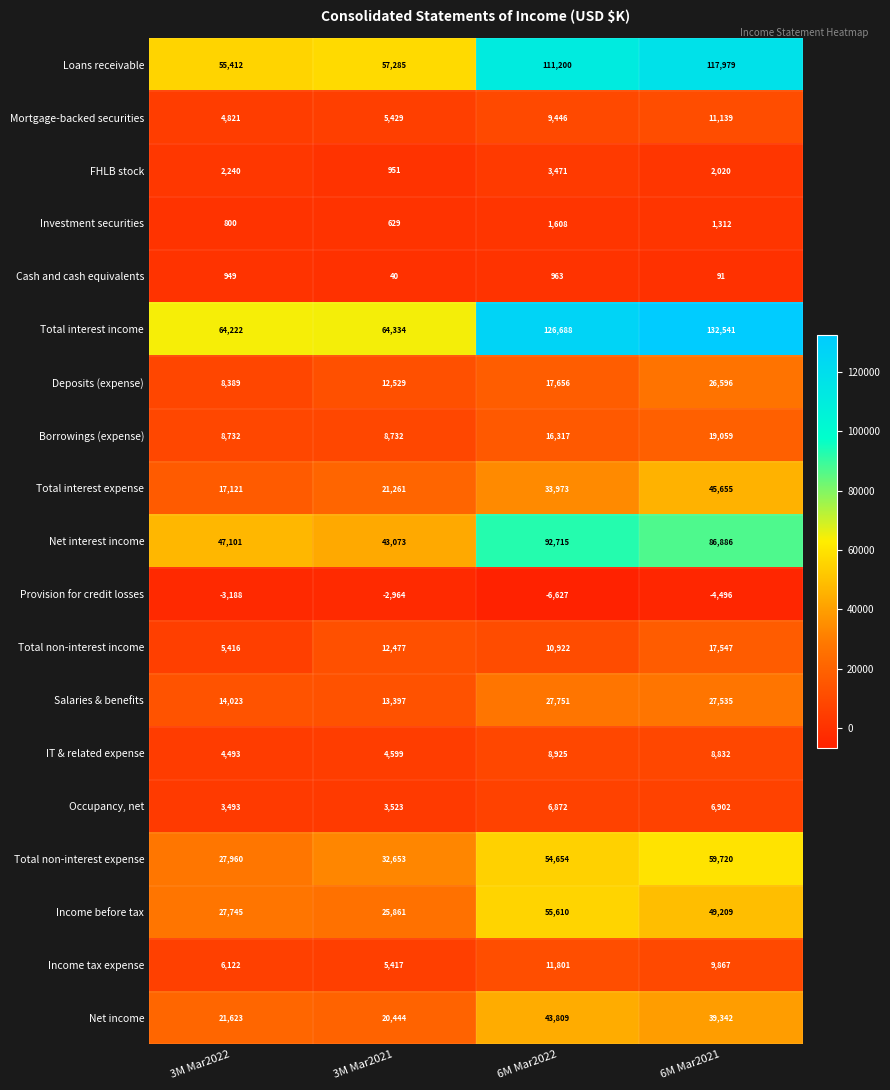

At which category does the chart reach its minimum across all series?

6M Mar2022